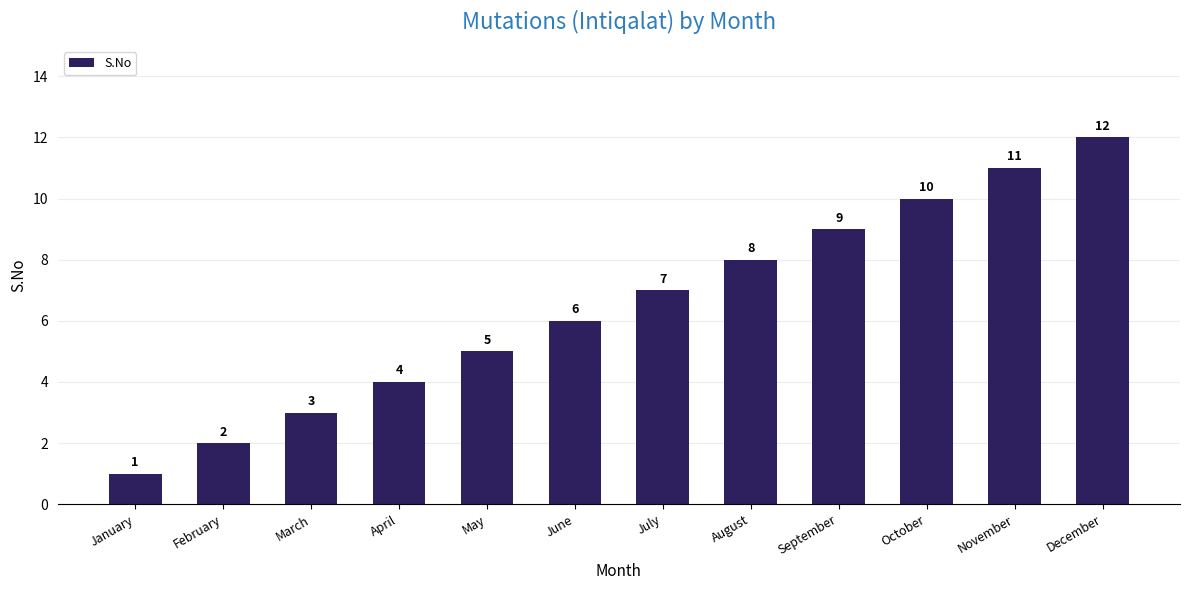

Is it true that the value at December is 8?

False